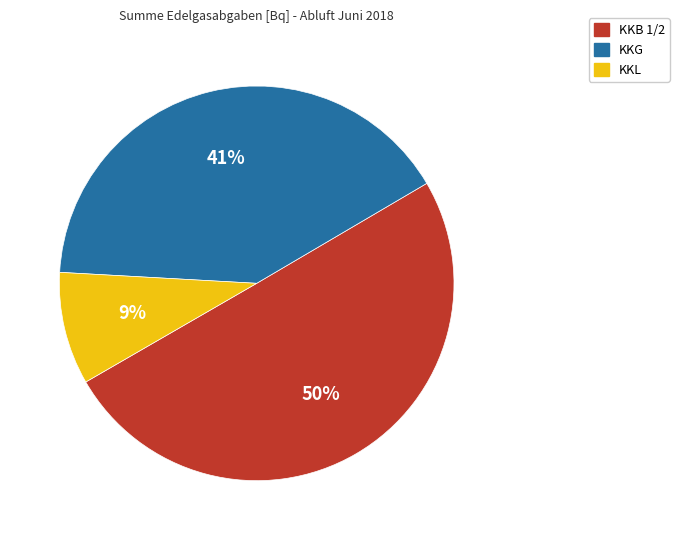

To the nearest percent, what is the difference between the largest and smallest slice percentages?

41%